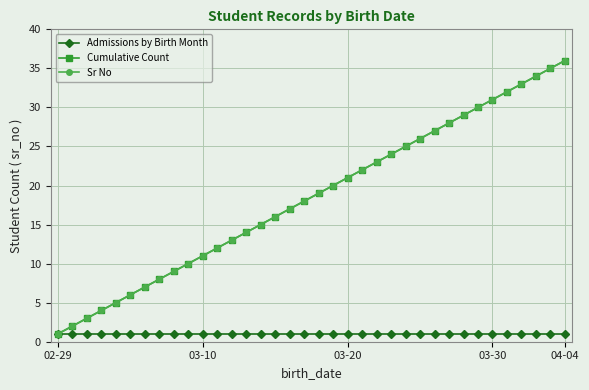

Does the chart have visible grid lines?

Yes